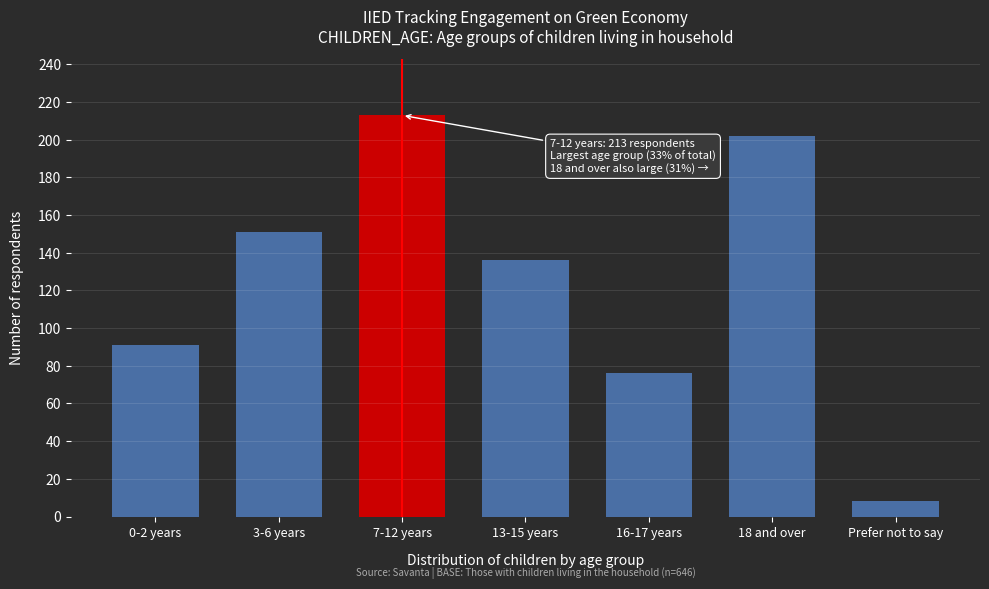

Reading left to right, transcribe all the data shown in this chart.

91	151	213	136	76	202	8